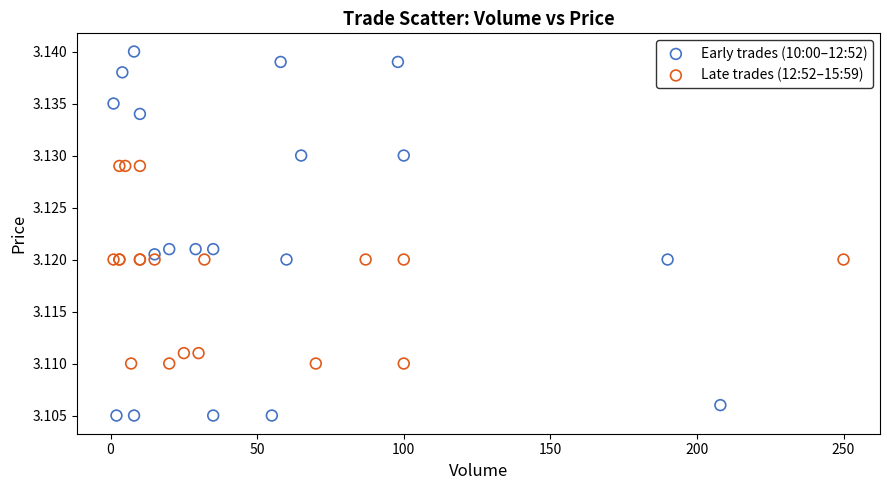

Which series has the largest Y range (max minus min)?

Early trades (10:00–12:52)